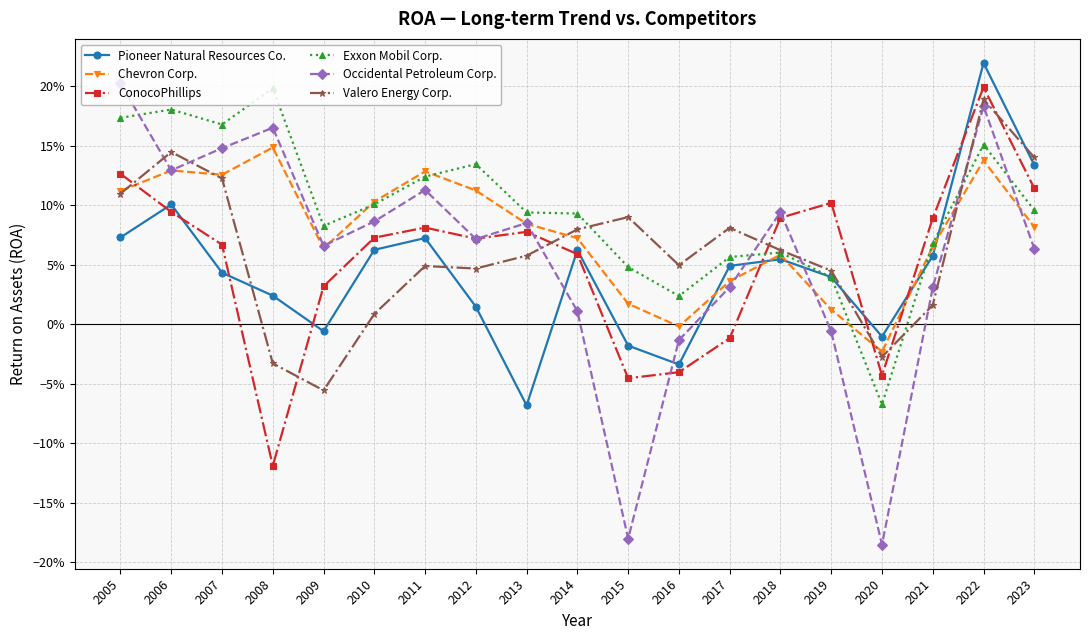

What are all the series names shown in the legend?

Pioneer Natural Resources Co., Chevron Corp., ConocoPhillips, Exxon Mobil Corp., Occidental Petroleum Corp., Valero Energy Corp.